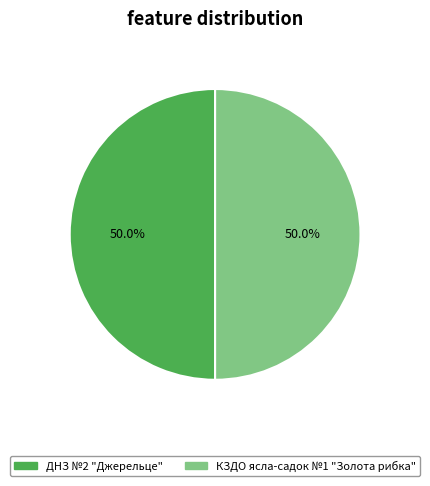

Approximately how many times larger is the value at ДНЗ №2 "Джерельце" compared to КЗДО ясла-садок №1 "Золота рибка"?

1.0